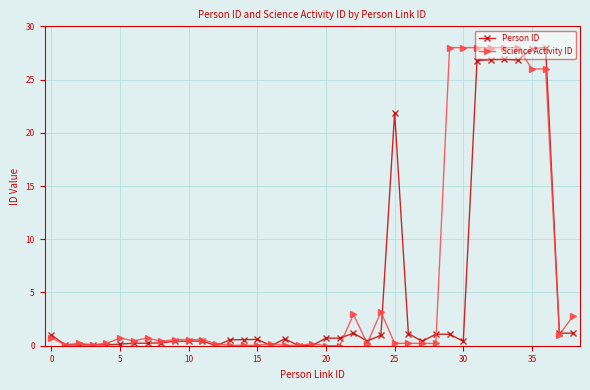

What is the value of the Person ID point at the 33rd from the left?

26.9